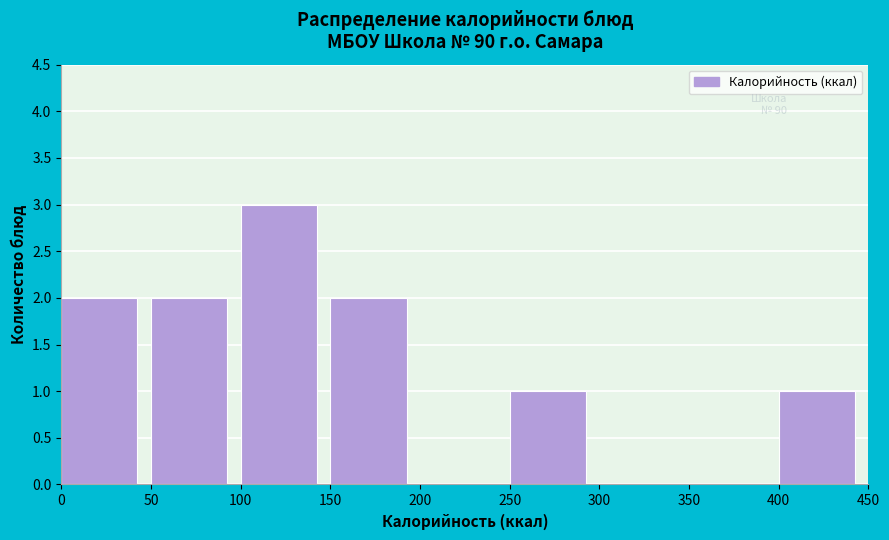

Reading left to right, list every bar in this chart as the range it spans on the x-axis followed by its height. The values are not printed on the chart, so give them approximately, as read against the axis.

0 to 50: 2
50 to 100: 2
100 to 150: 3
150 to 200: 2
200 to 250: 0
250 to 300: 1
300 to 350: 0
350 to 400: 0
400 to 450: 1